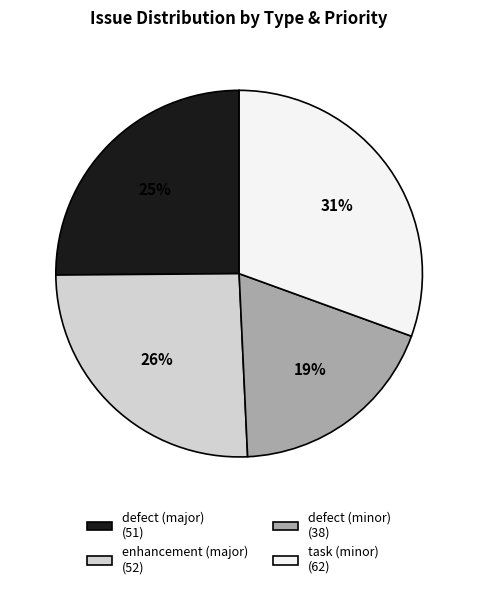

What is the largest slice in the pie chart?

task (minor)